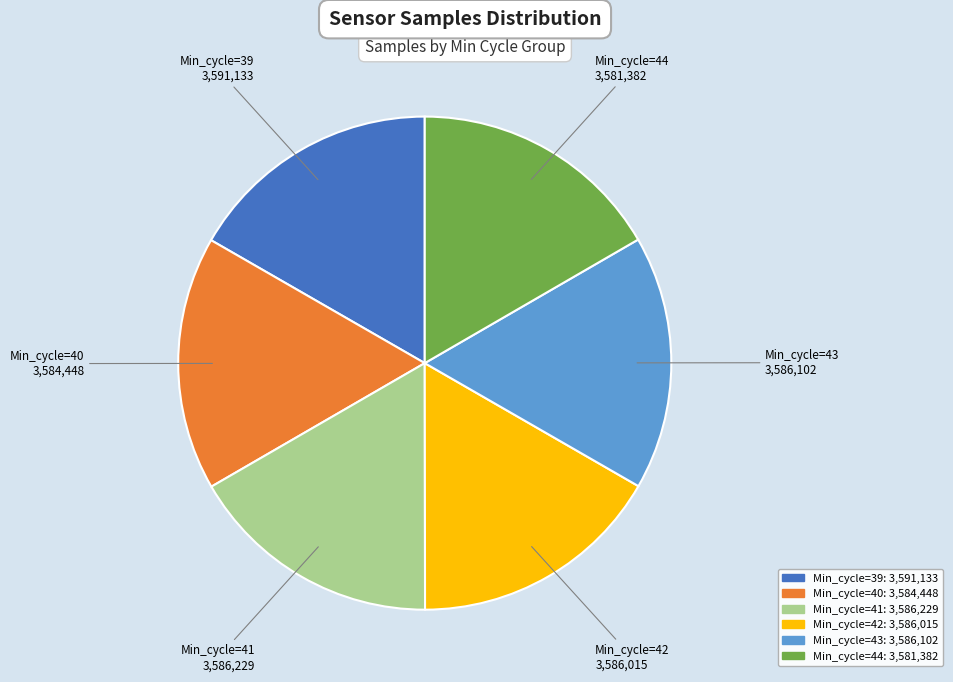

Is it true that Min_cycle=44 is 8% of the pie?

False